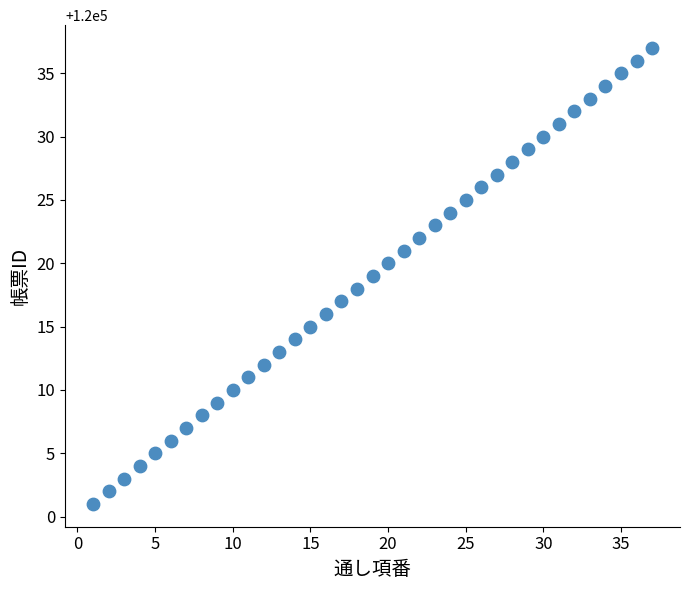

What is the range of Y values (max minus min)?

36